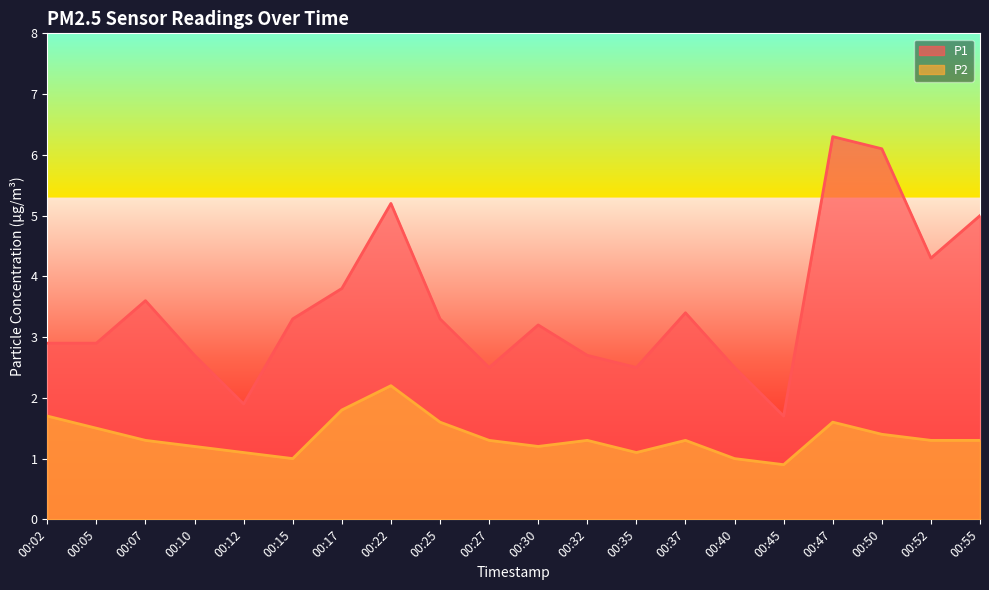

List the series in order of their peak value, lowest first.

P2, P1